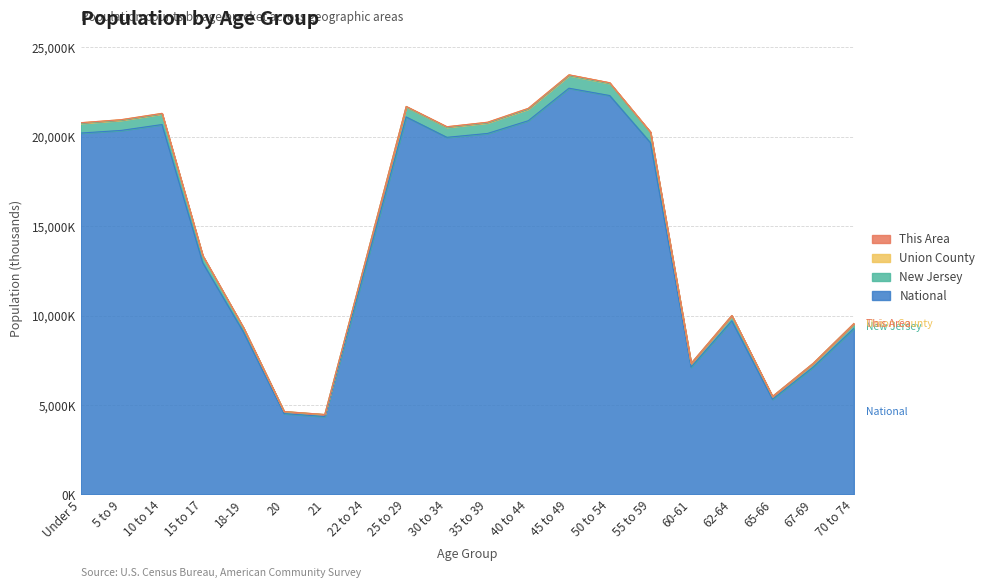

Does the chart have visible grid lines?

Yes